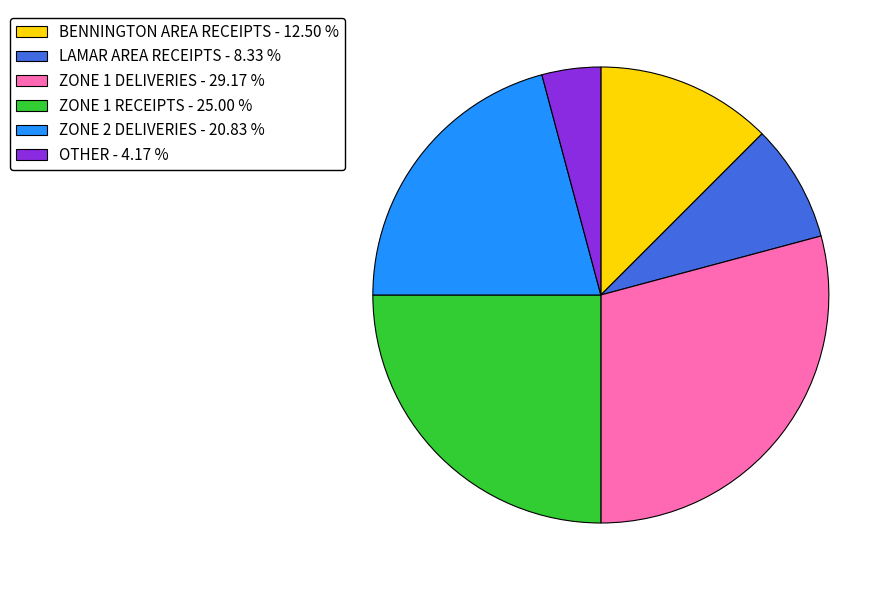

What is the ratio of the value at ZONE 1 DELIVERIES to the value at ZONE 2 DELIVERIES?

1.4